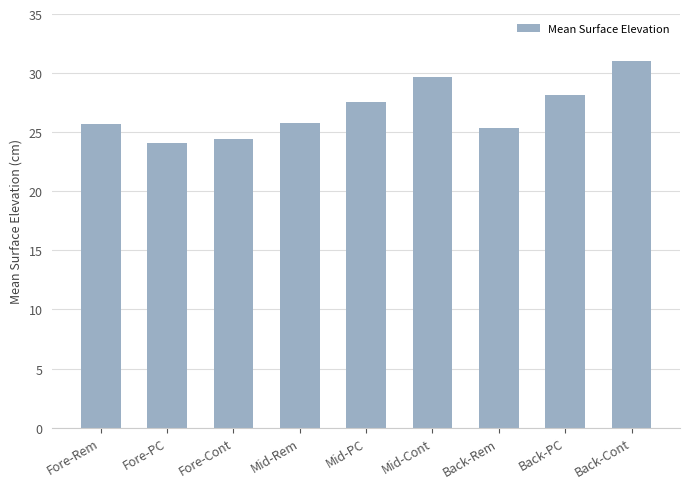

What is the sum of all values?

241.9